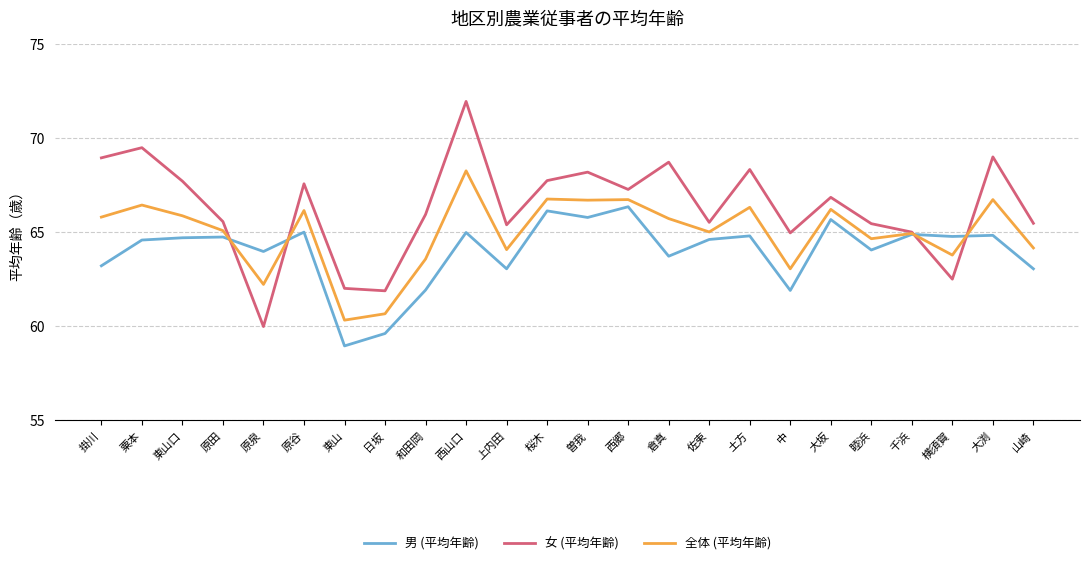

Where is the first local minimum for 女 (平均年齢)?

原泉